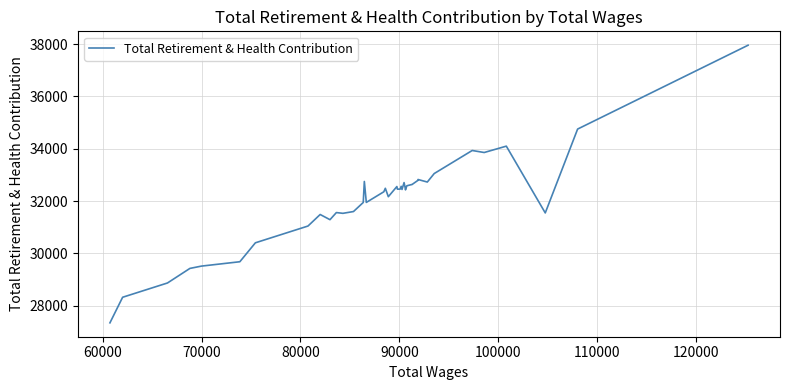

What is the difference between the maximum and minimum values?

10614